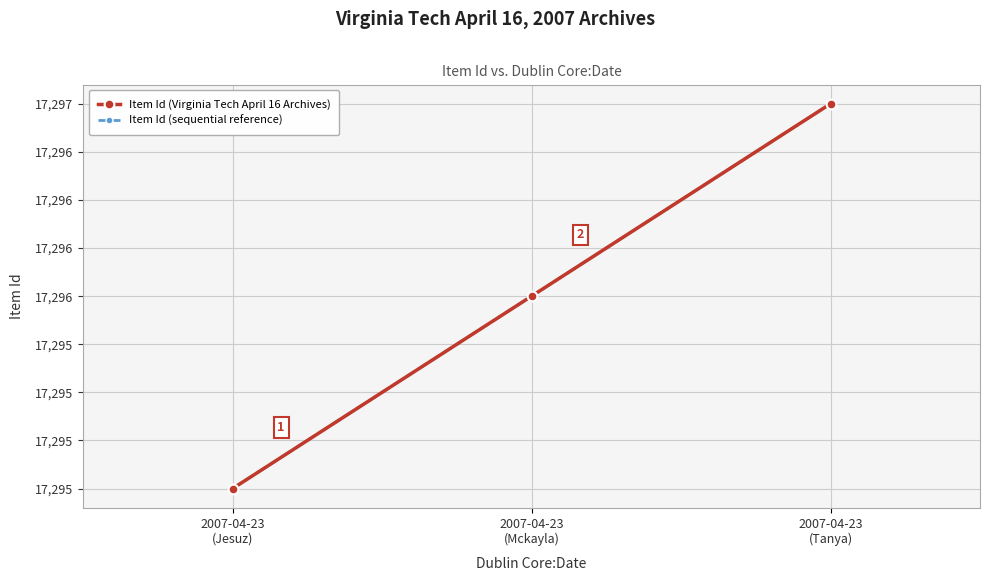

What is the minimum value shown in the chart?

17295